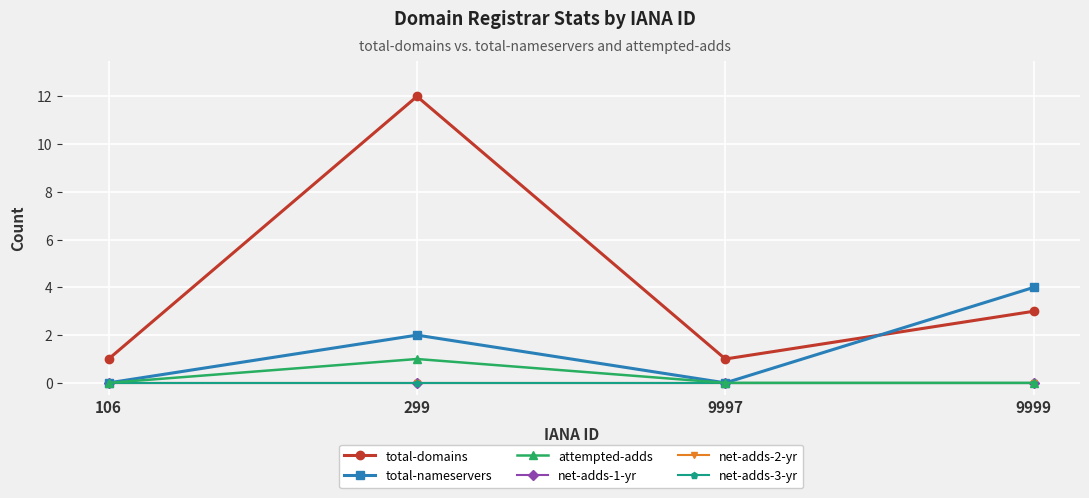

The net-adds-3-yr series shows 0 at 9999. True or false?

True